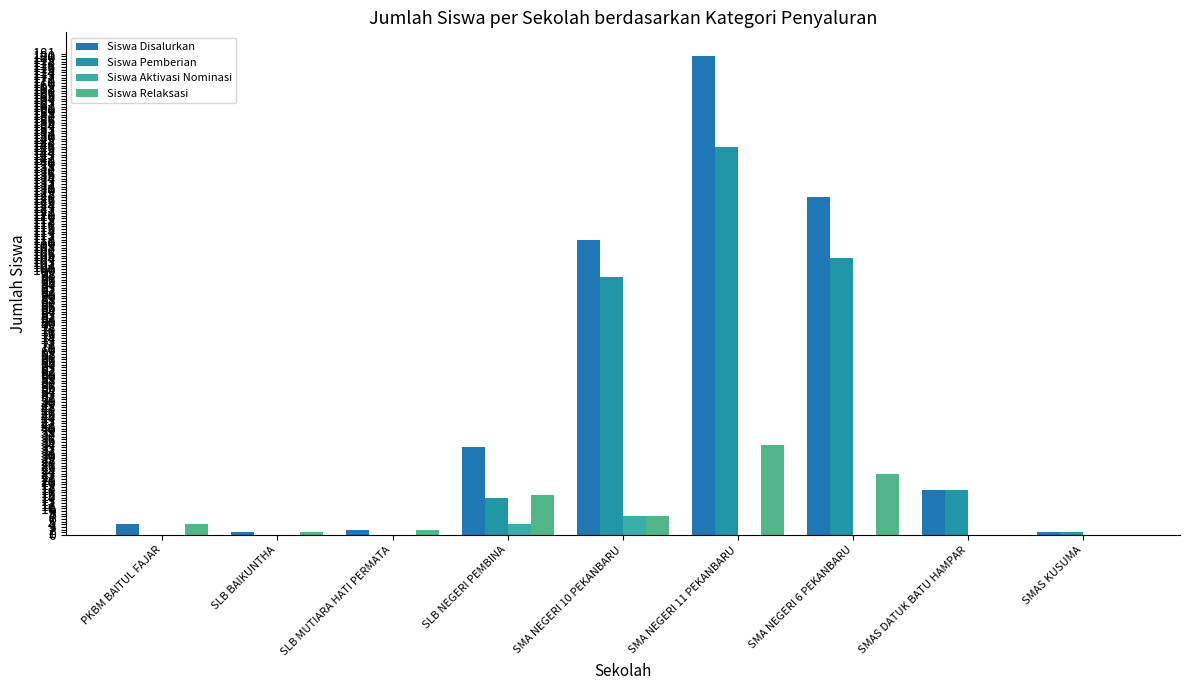

What is the greatest value displayed?

180